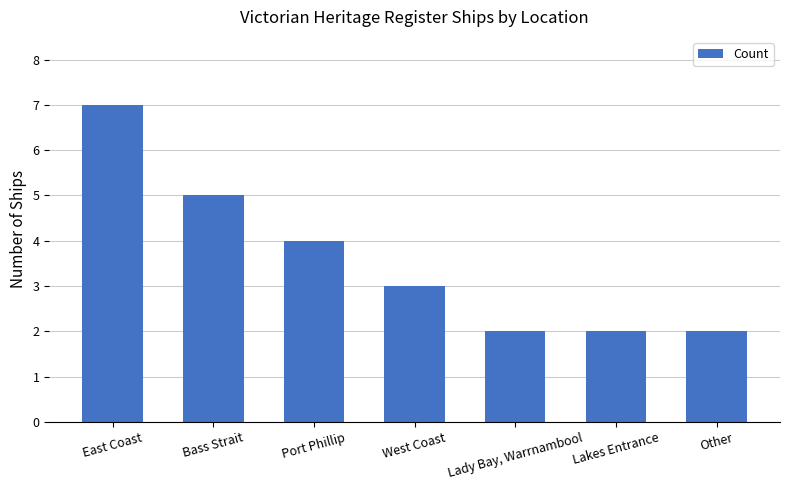

What is the ratio of the value at Other to the value at Port Phillip?

0.5